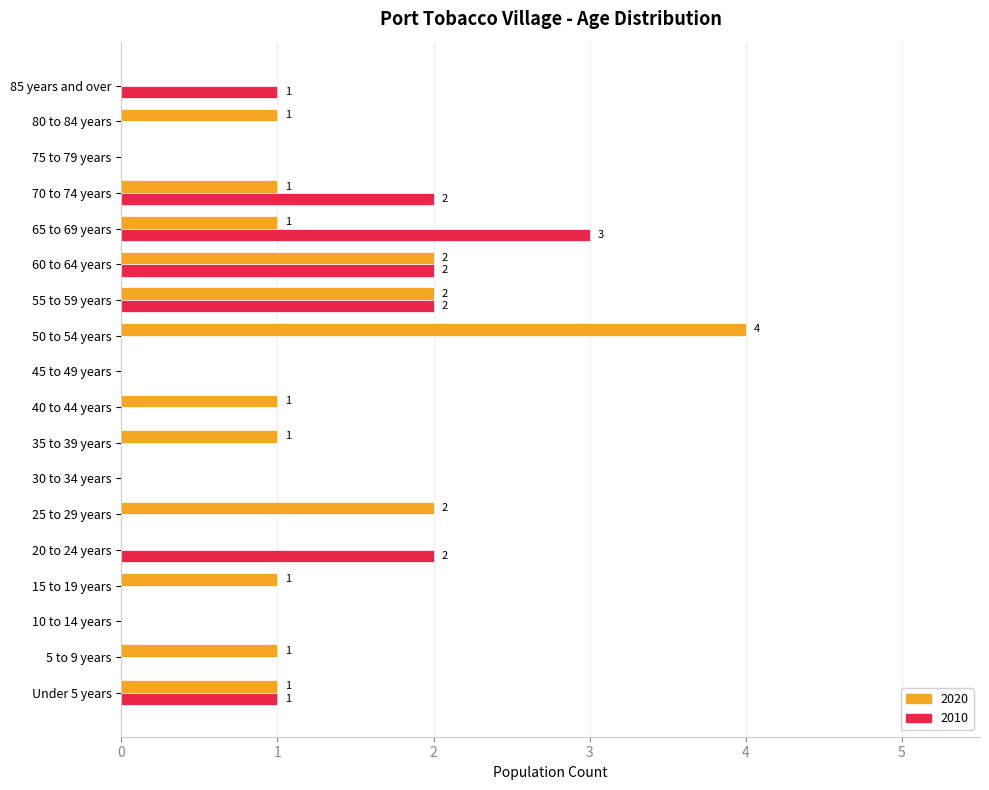

What is the sum of all 2010 values?

13